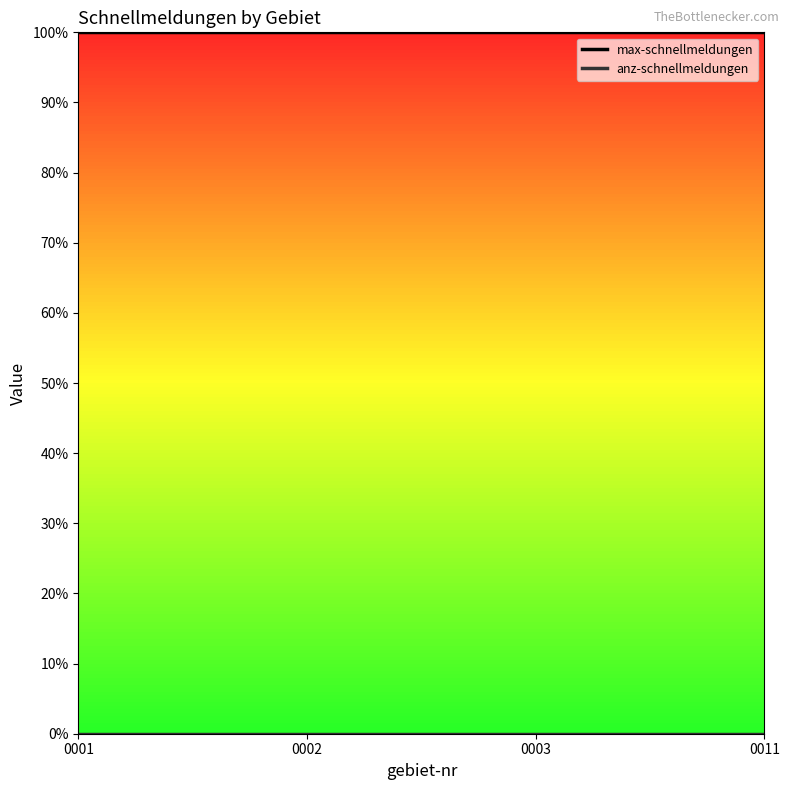

Is the value of max-schnellmeldungen at 0002 greater than the value of anz-schnellmeldungen at 0003?

Yes